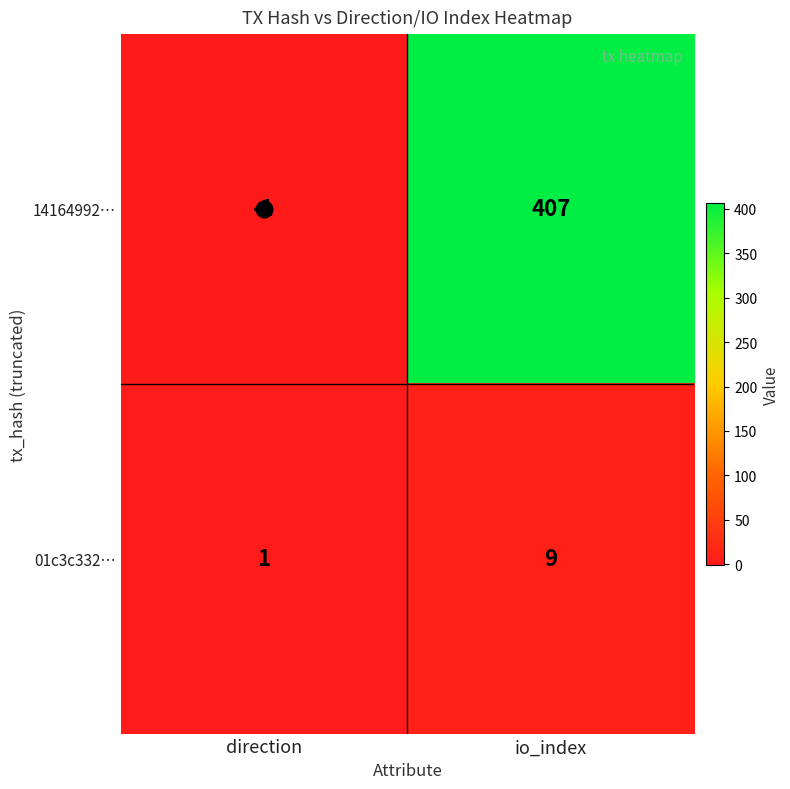

Which category has the highest value across all series?

io_index